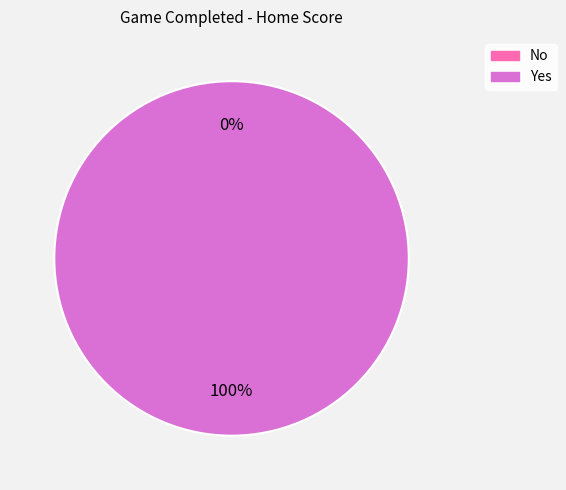

What portion of the pie excludes No?

100.0%